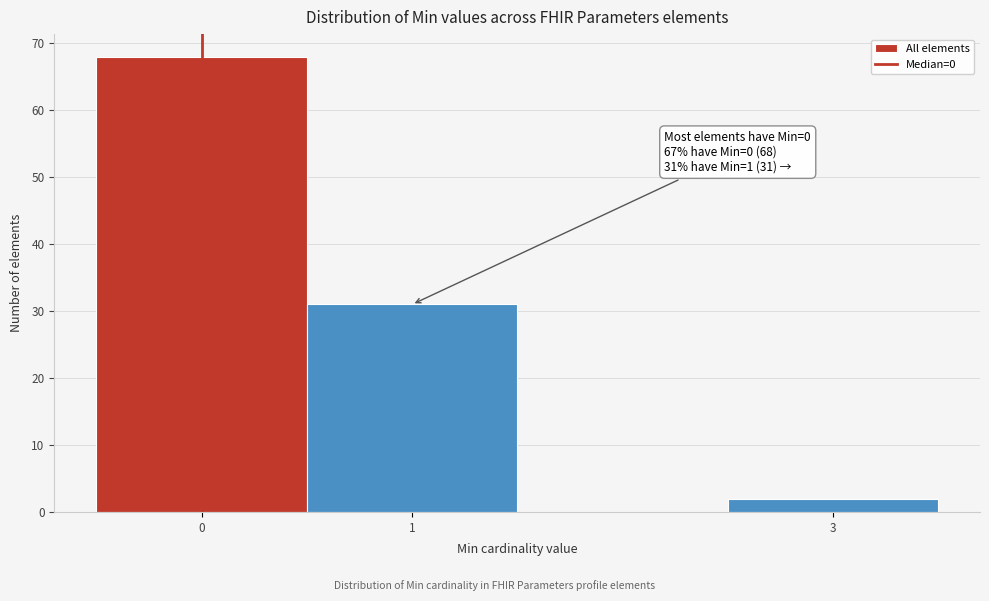

Which range on the x-axis has the tallest bar?

-0.5 to 0.5